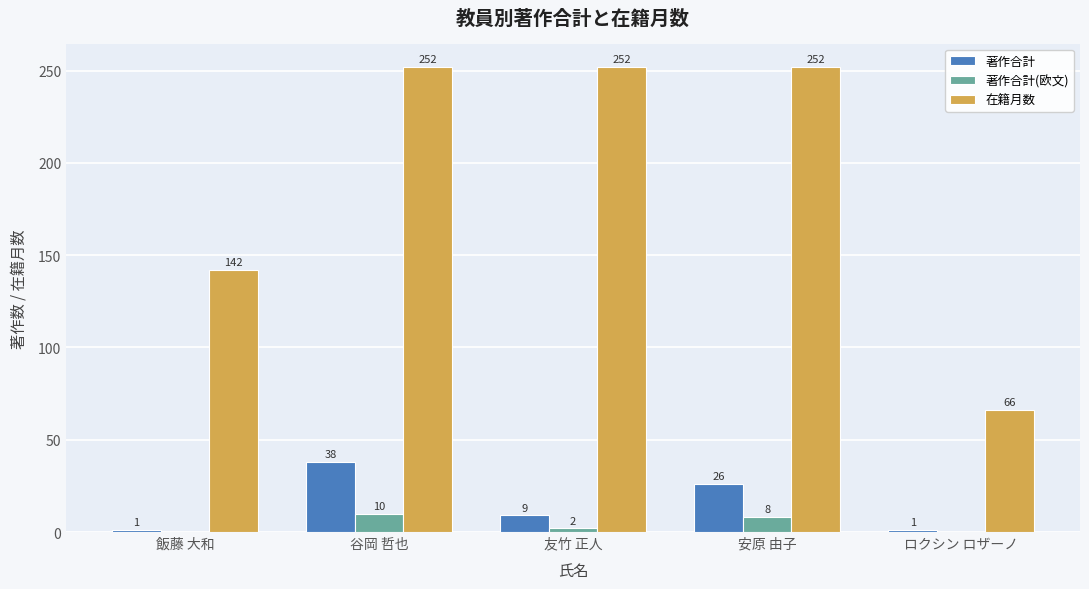

Which series has the largest total across all categories?

在籍月数